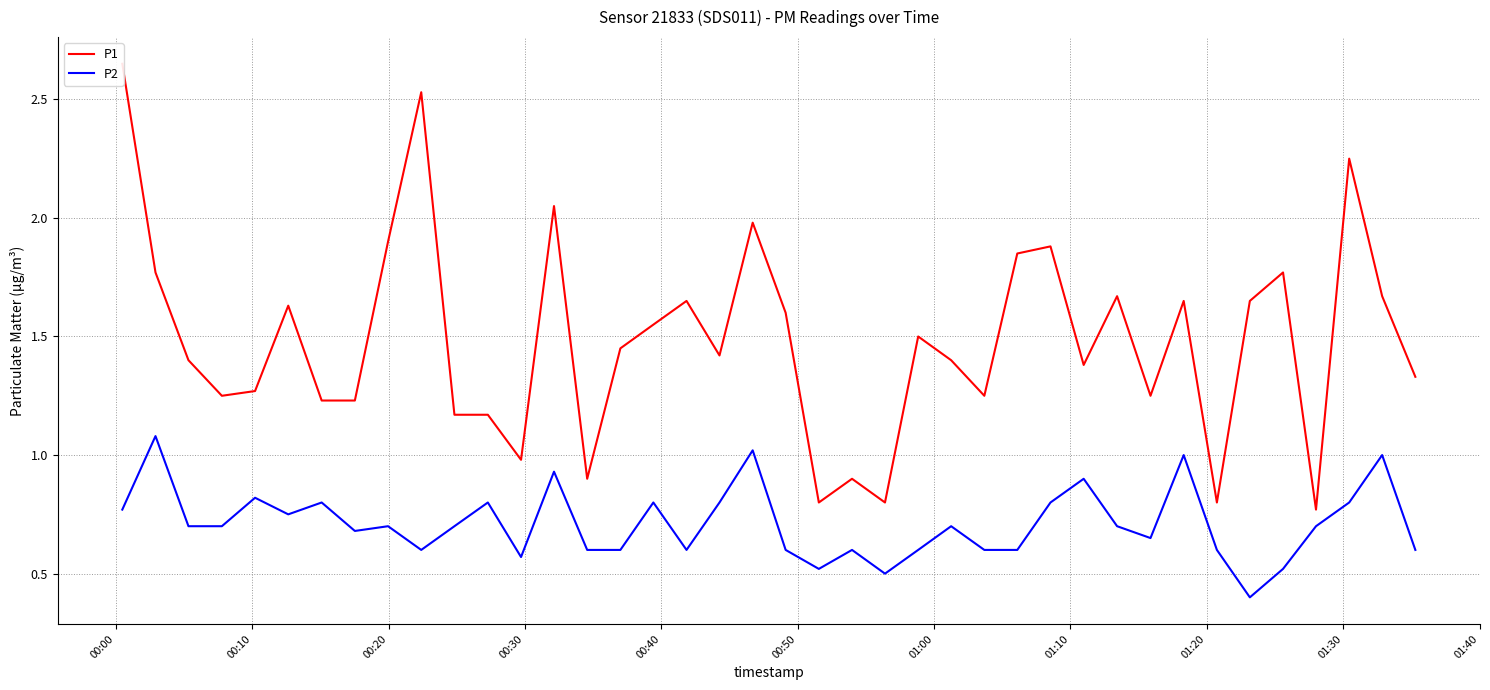

Rank the series by their average value, from lowest to highest.

P2, P1